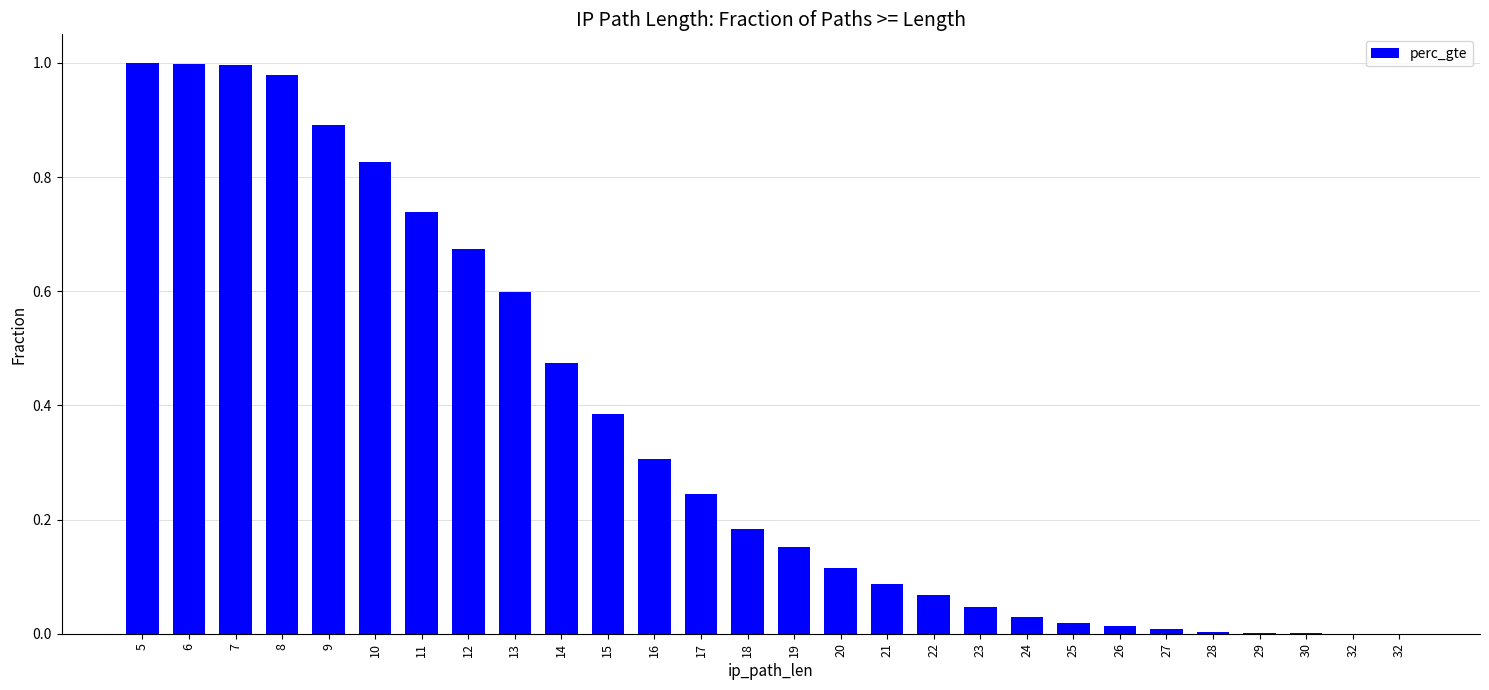

What is the sum of the values at 24 and 9?

0.9